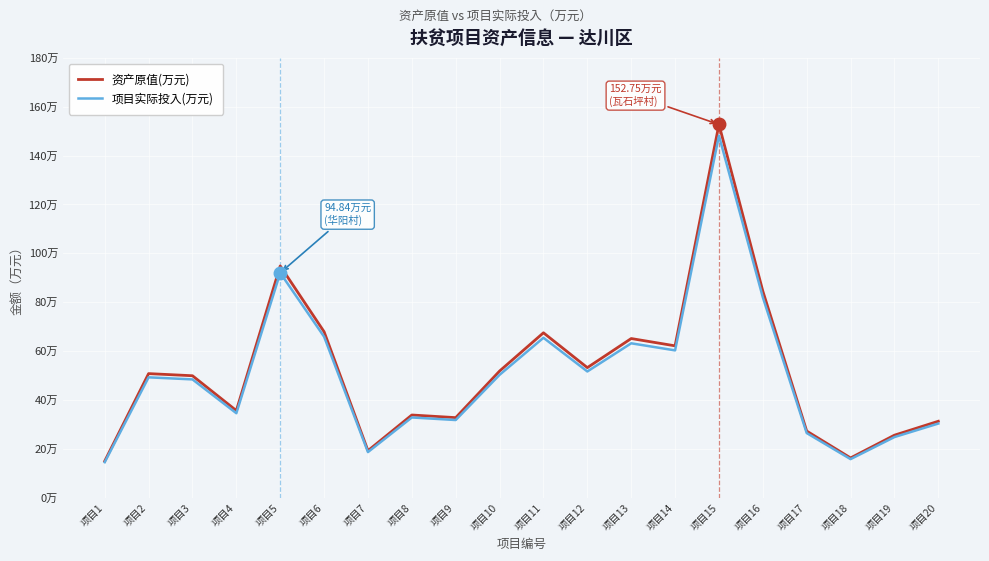

True or false: 资产原值(万元) and 项目实际投入(万元) intersect in this chart.

False